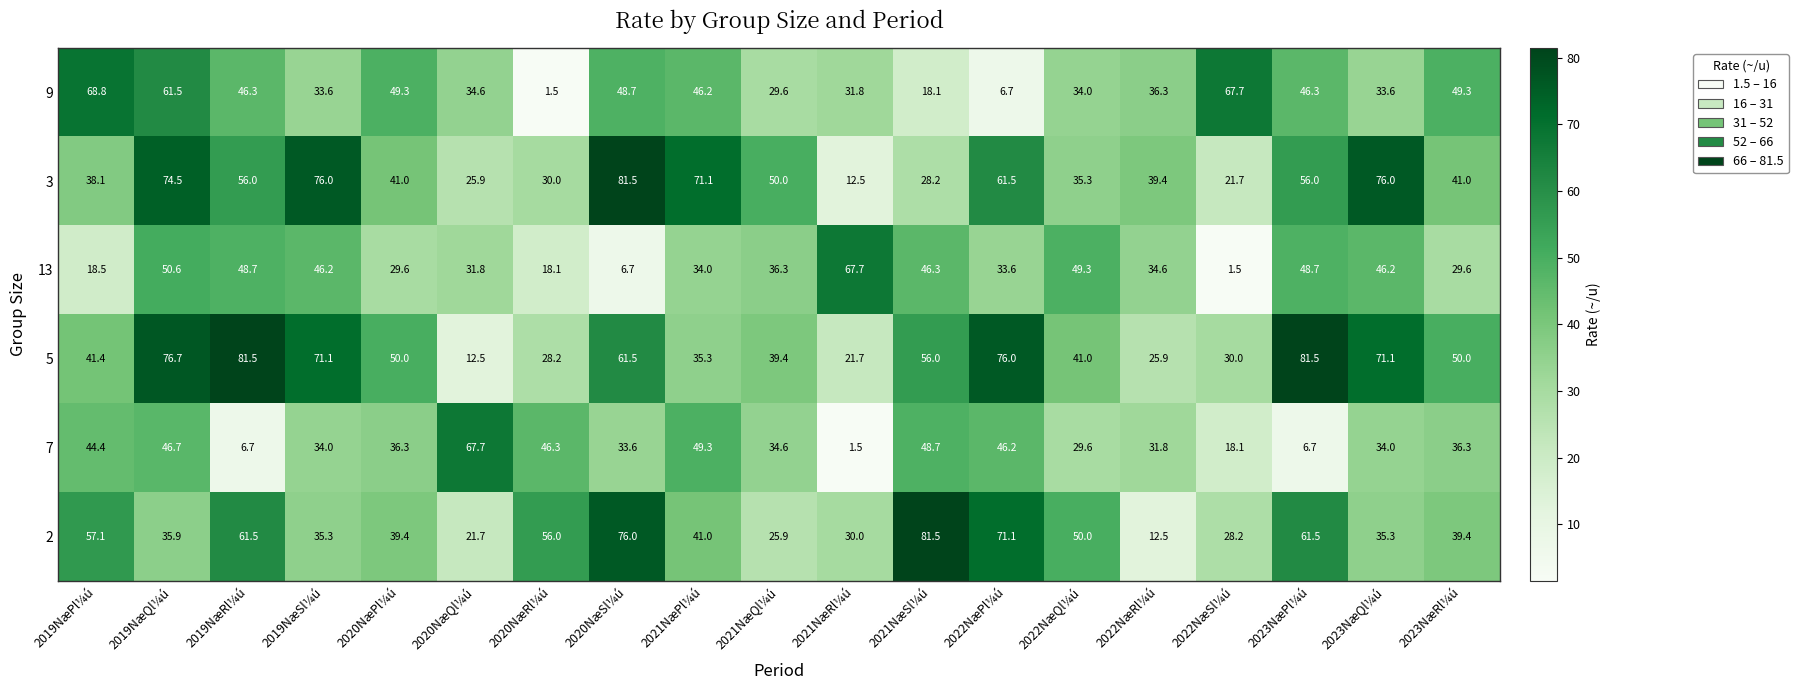

What is the difference between the 9 values at 2019NæRl¼ú and 2019NæQl¼ú?

15.2